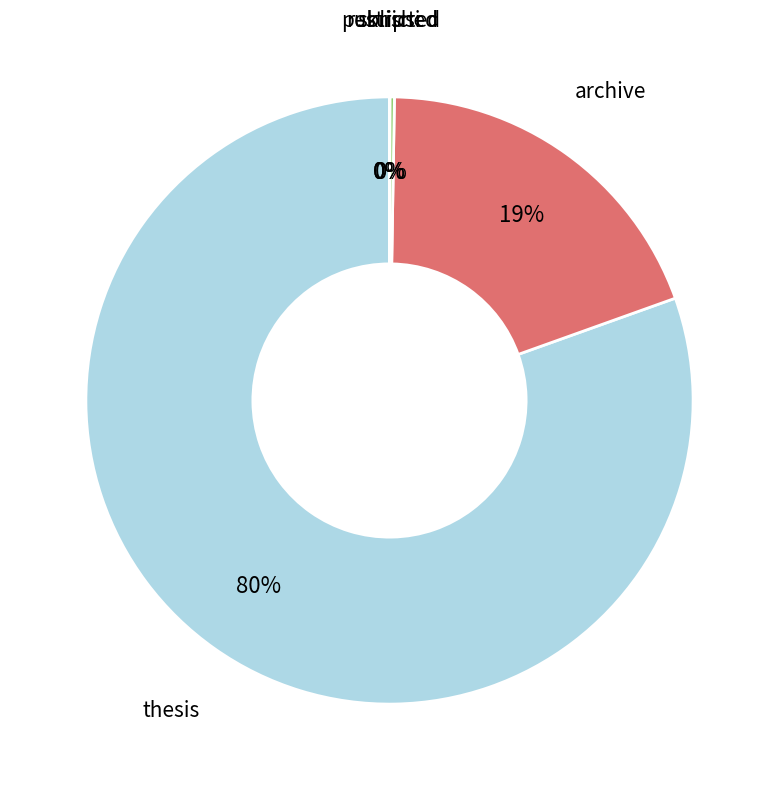

Which slice is the largest?

thesis